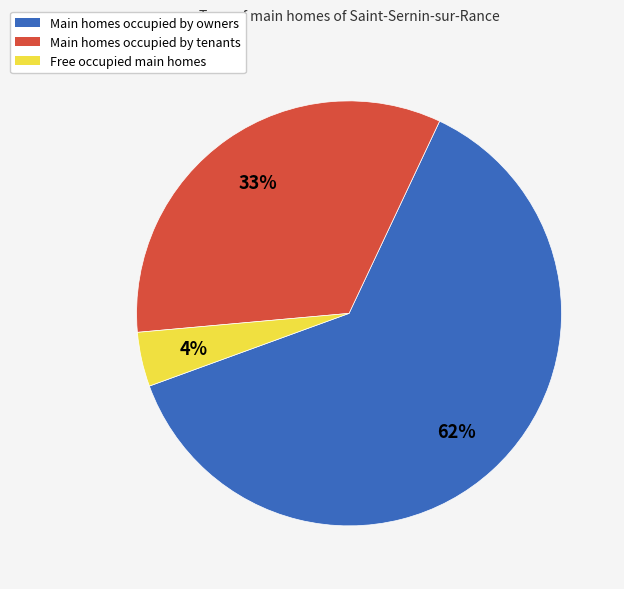

To the nearest percent, what is the average slice percentage?

33%